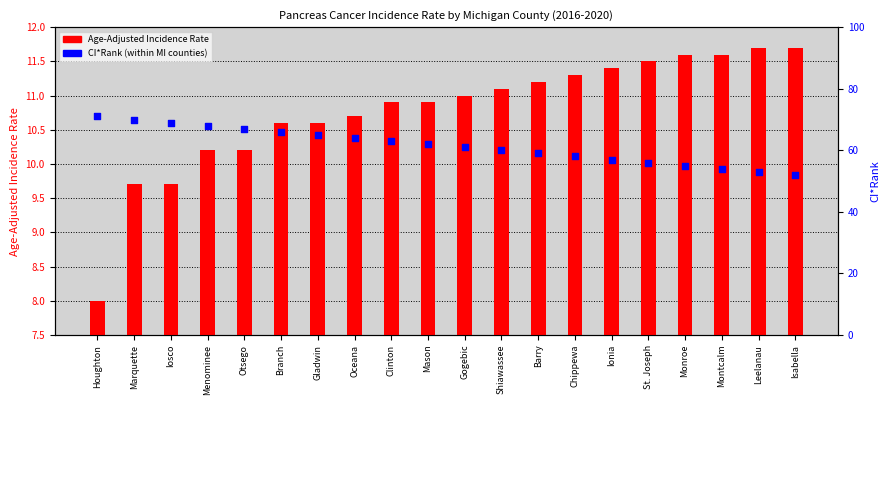

At how many categories does at least one series exceed 27?

20